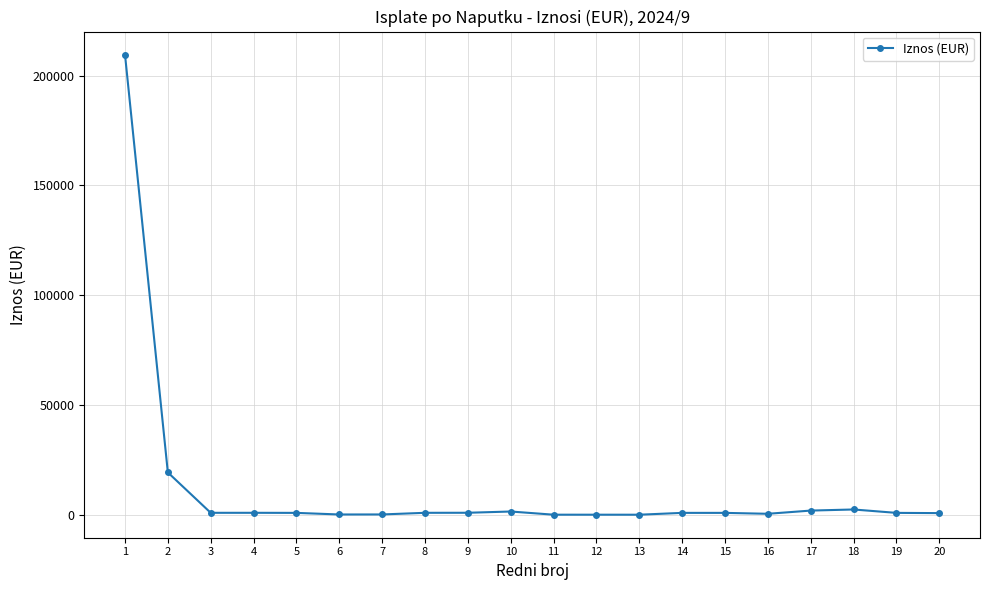

Does the chart have visible grid lines?

Yes